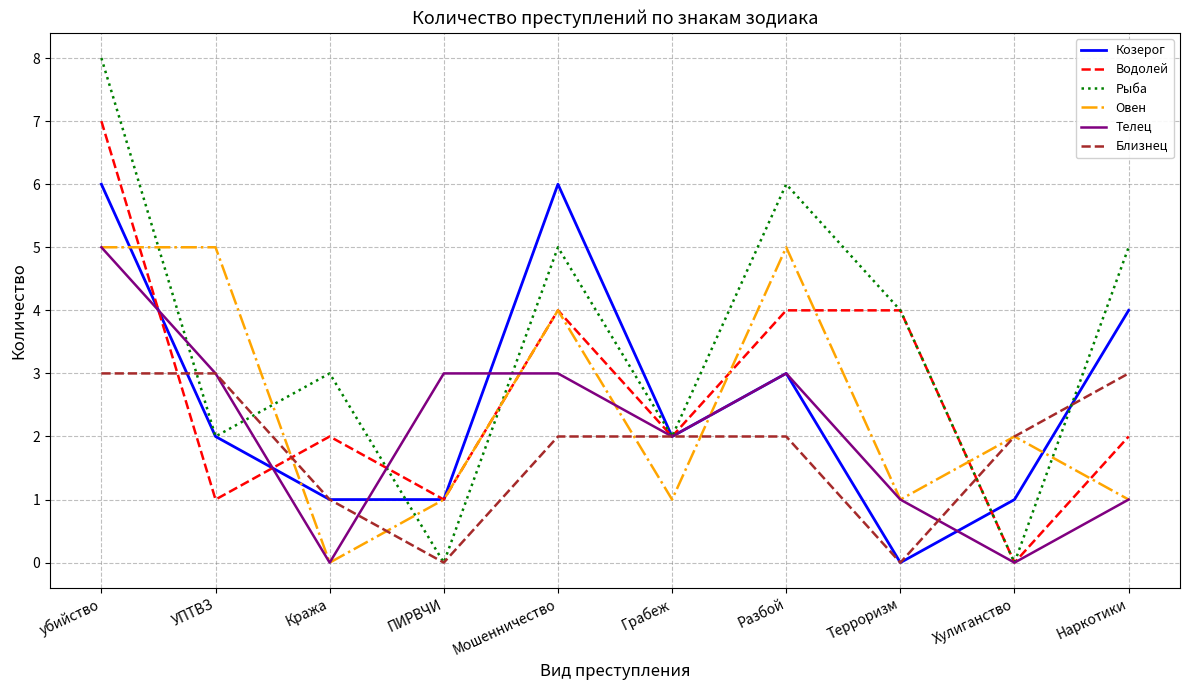

What value does the Рыба series have at убийство?

8